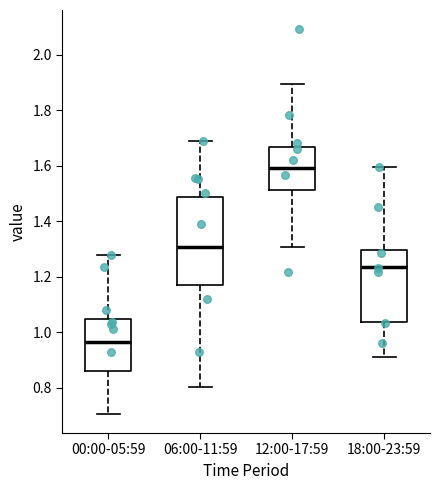

Where does the lower whisker of the box for 18:00-23:59 end on the y-axis? The values are not printed on the chart, so give them approximately, as read against the axis.

0.92